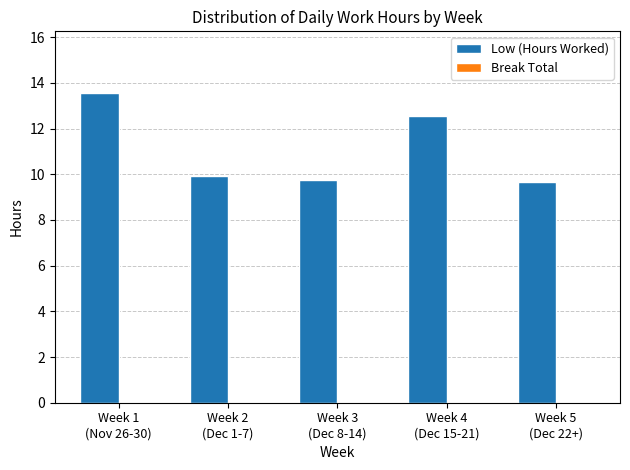

Count the values in the range 9 to 12.

3